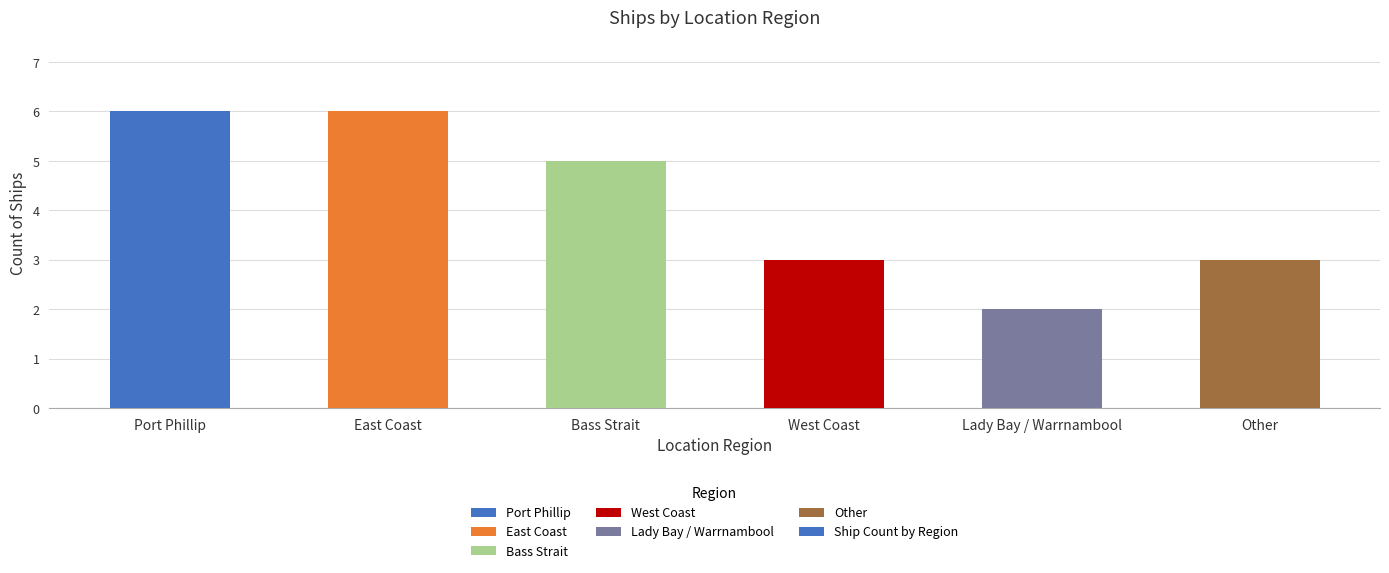

What is the value of the 5th bar from the left?

2